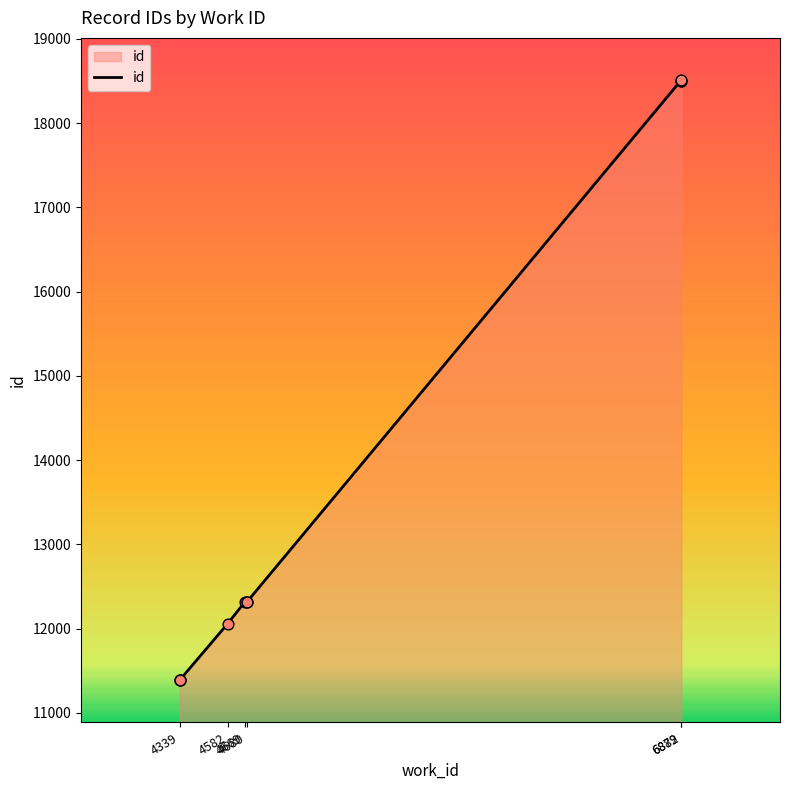

Between 6879 and 4669, which is larger?

6879